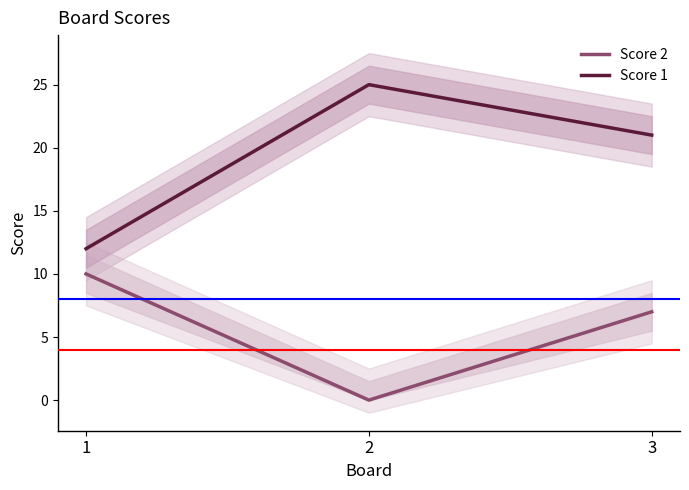

Is it true that Score 2 equals 10 at 1?

True